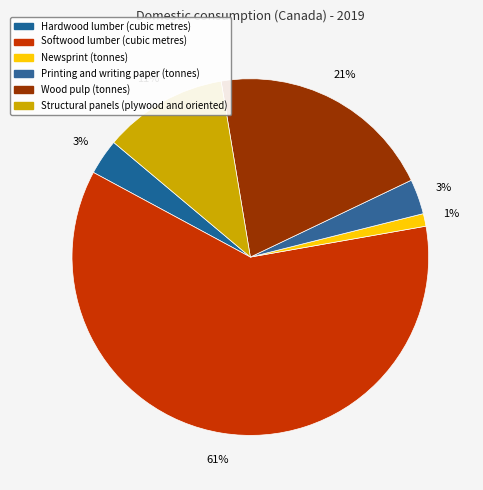

How many slices are in this pie chart?

6